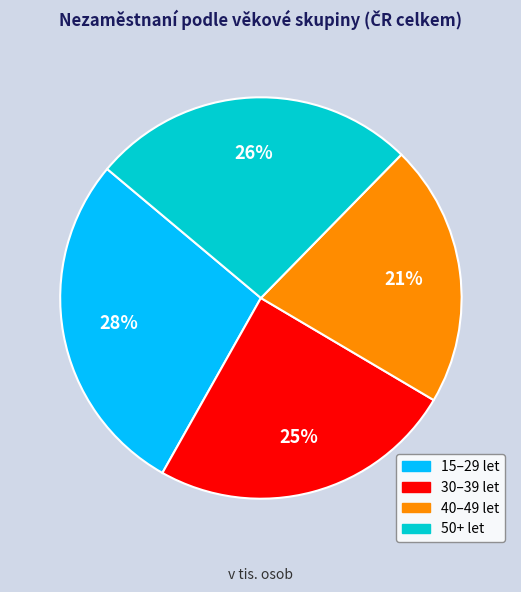

To the nearest percent, what is the difference between the largest and smallest slice percentages?

7%